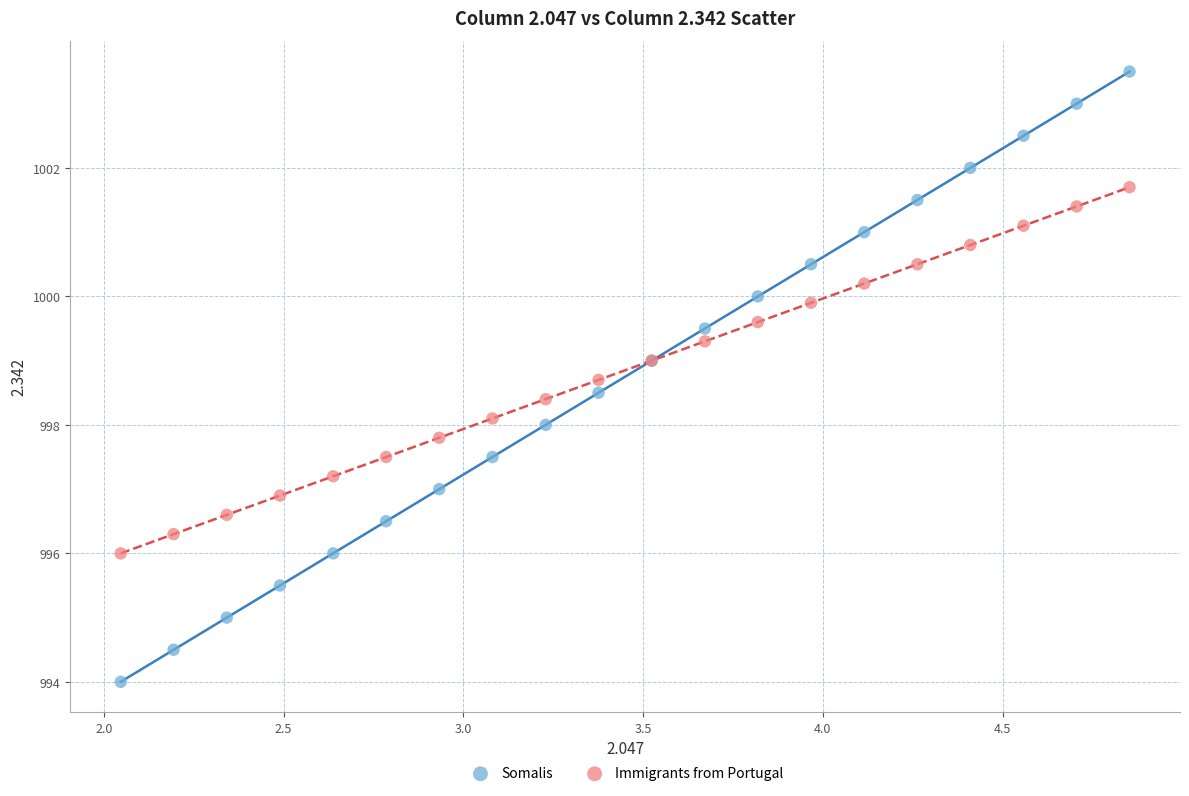

What are all the series names shown in the legend?

Somalis, Immigrants from Portugal